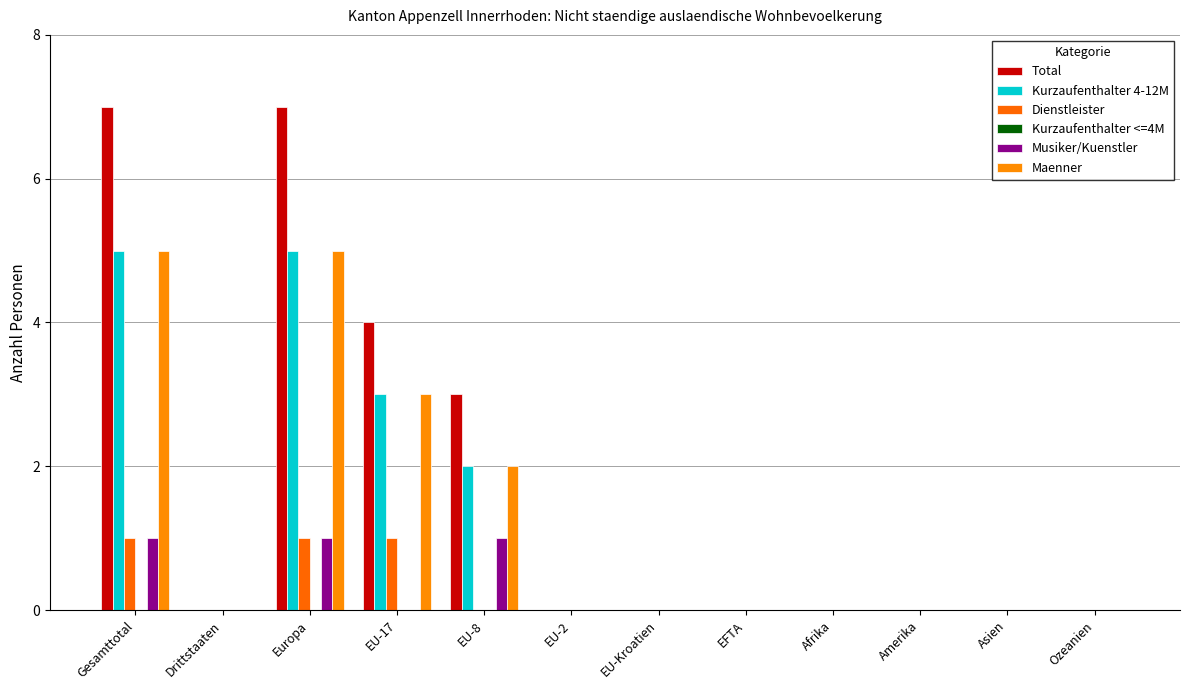

How many series are shown in this chart?

5